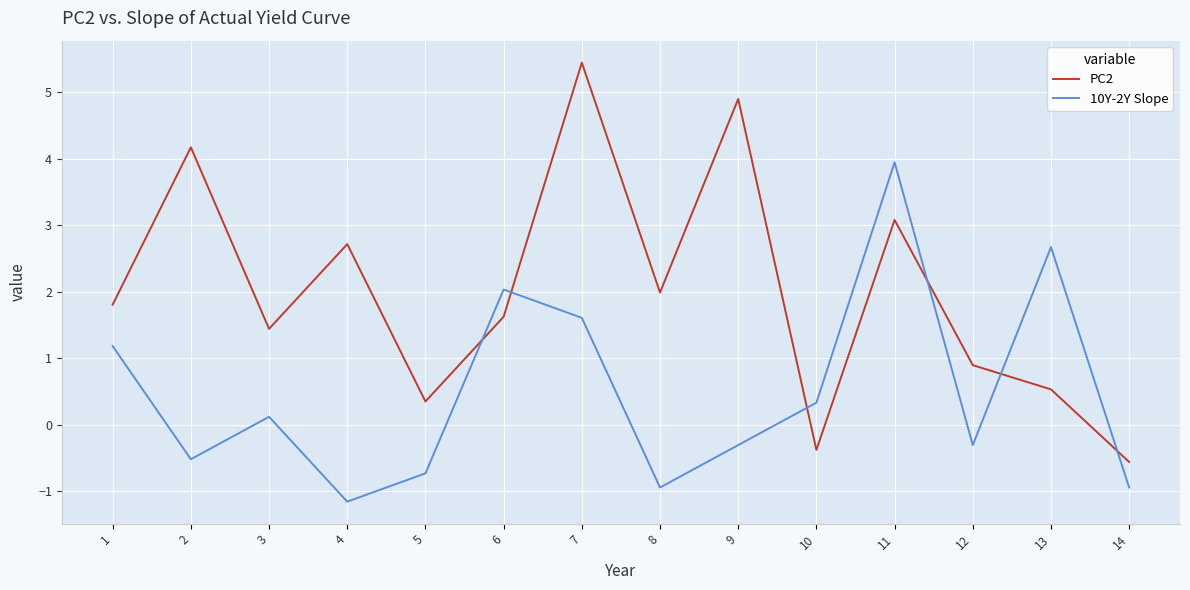

At which label is 10Y-2Y Slope closest to 1?

1